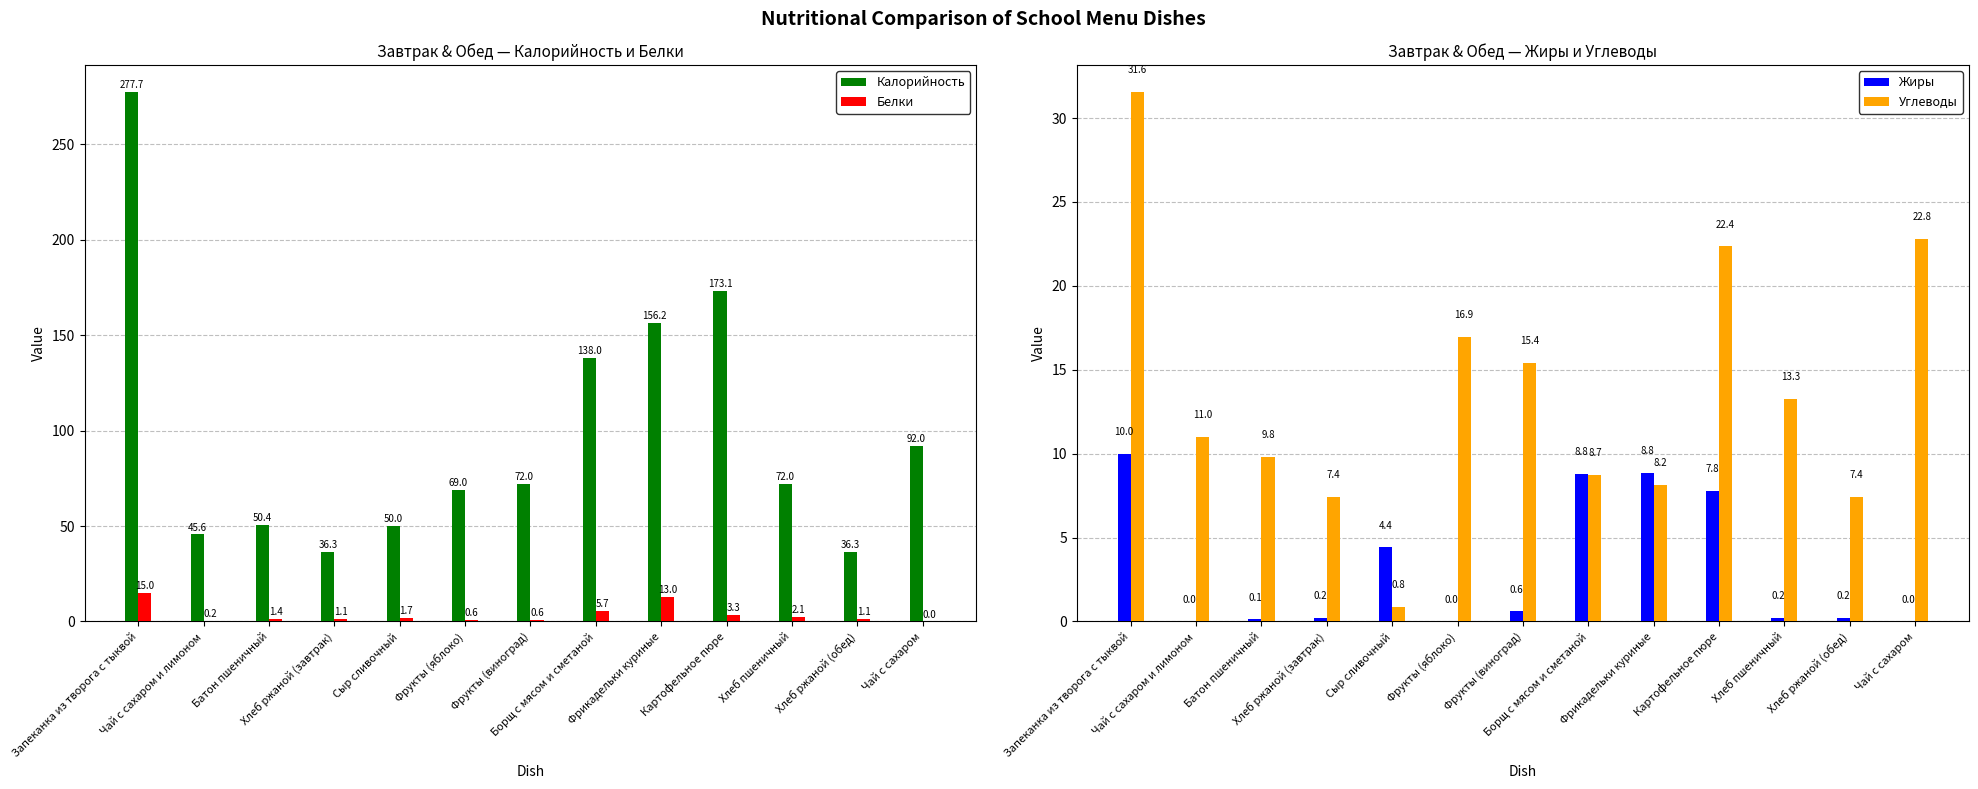

At how many categories does at least one series exceed 155?

3